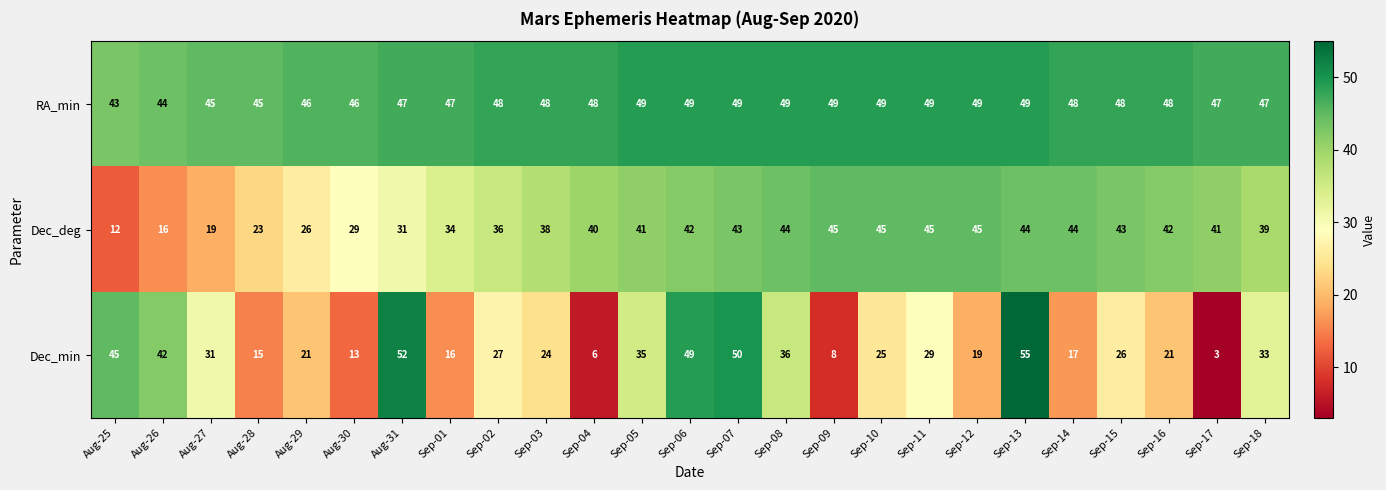

List the series in order of their peak value, lowest first.

Dec_deg, RA_min, Dec_min